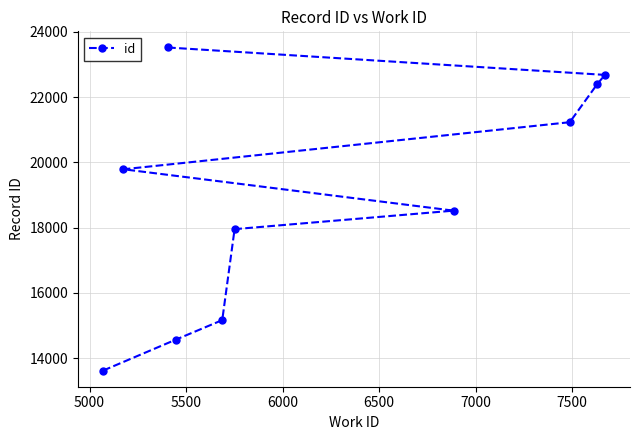

What is the value of the 2nd point from the left?

19786